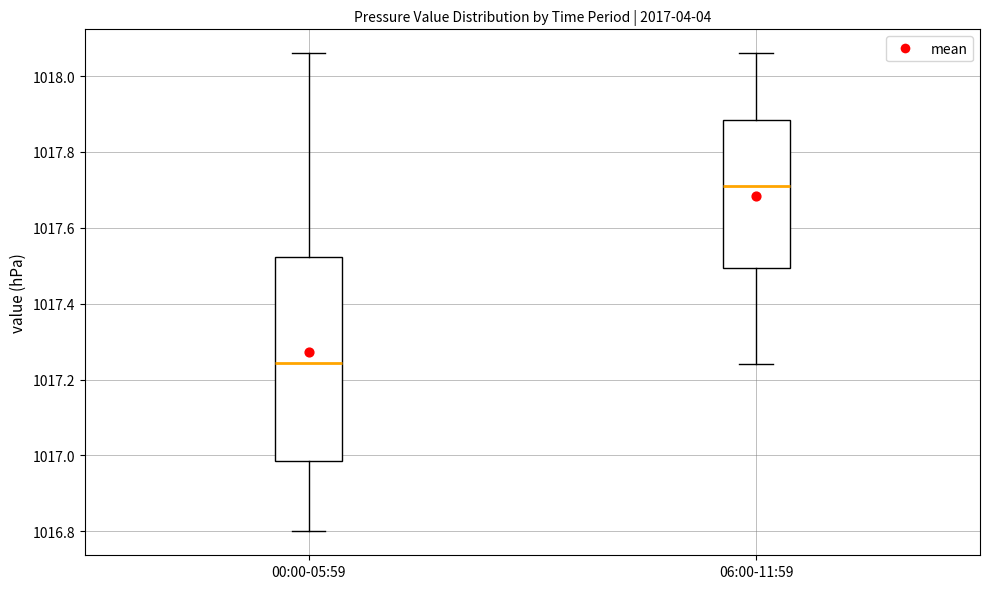

Which box's median line is the highest?

06:00-11:59